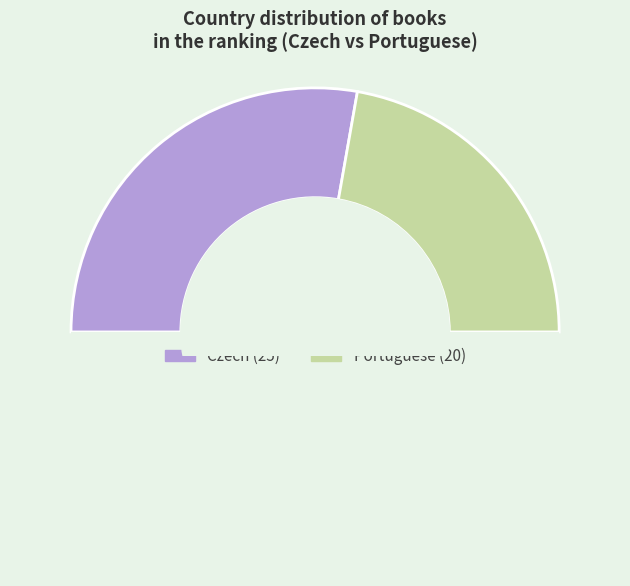

How many slices are in this pie chart?

3